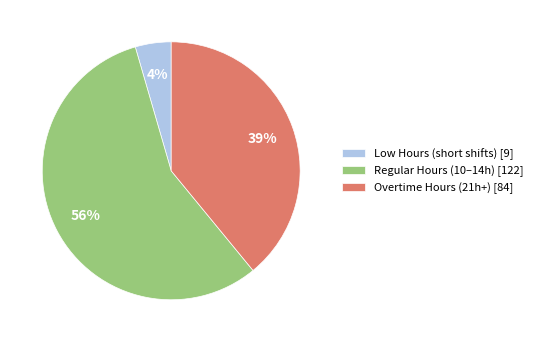

The Low Hours (short shifts) [9] slice represents 18% of the pie. True or false?

False